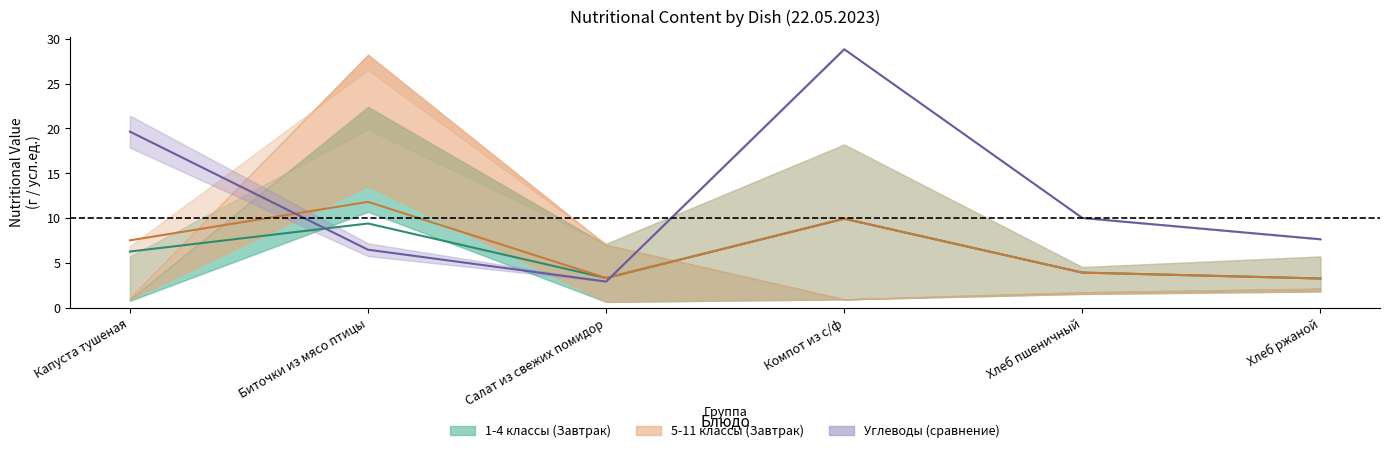

Reading right to left, transcribe all the data shown in this chart.

1-4 классы (среднее): Хлеб ржаной=3.2	Хлеб пшеничный=3.9	Компот из с/ф=9.9	Салат из свежих помидор=3.3	Биточки из мясо птицы=9.4	Капуста тушеная=6.2
5-11 классы (среднее): Хлеб ржаной=3.2	Хлеб пшеничный=3.9	Компот из с/ф=9.9	Салат из свежих помидор=3.3	Биточки из мясо птицы=11.8	Капуста тушеная=7.5
Углеводы (среднее): Хлеб ржаной=7.6	Хлеб пшеничный=10.0	Компот из с/ф=28.8	Салат из свежих помидор=2.9	Биточки из мясо птицы=6.5	Капуста тушеная=19.6